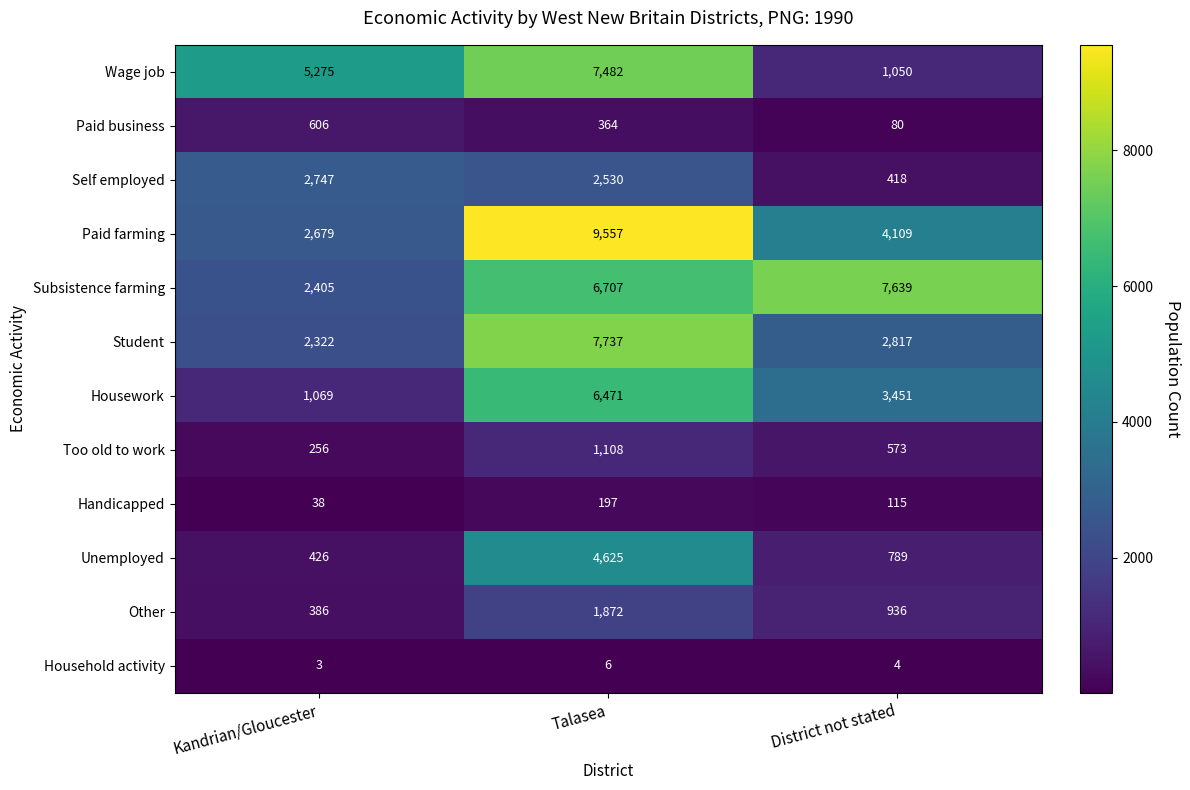

How many data points in Subsistence farming are less than 6707?

1